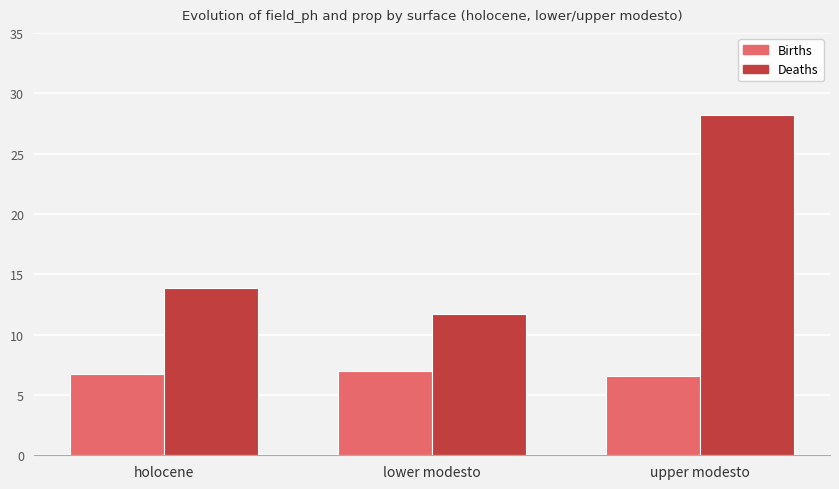

Which series has the largest total across all categories?

Deaths